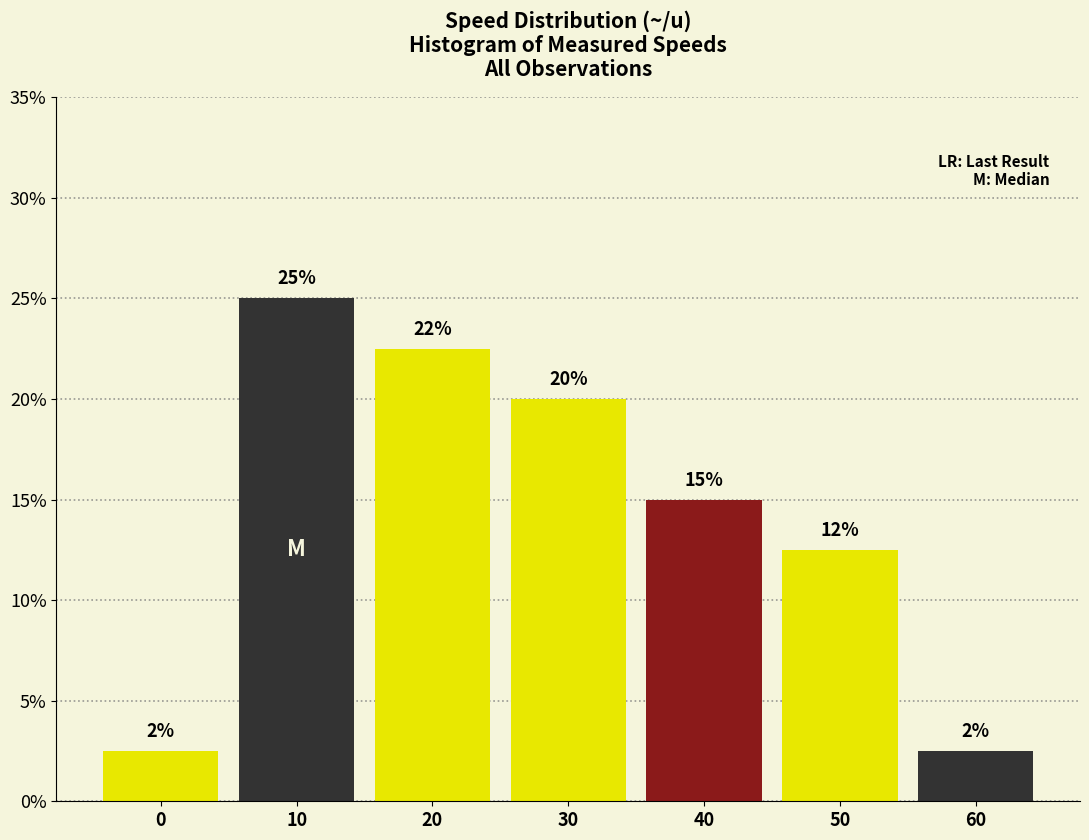

Does the chart contain any negative values?

No